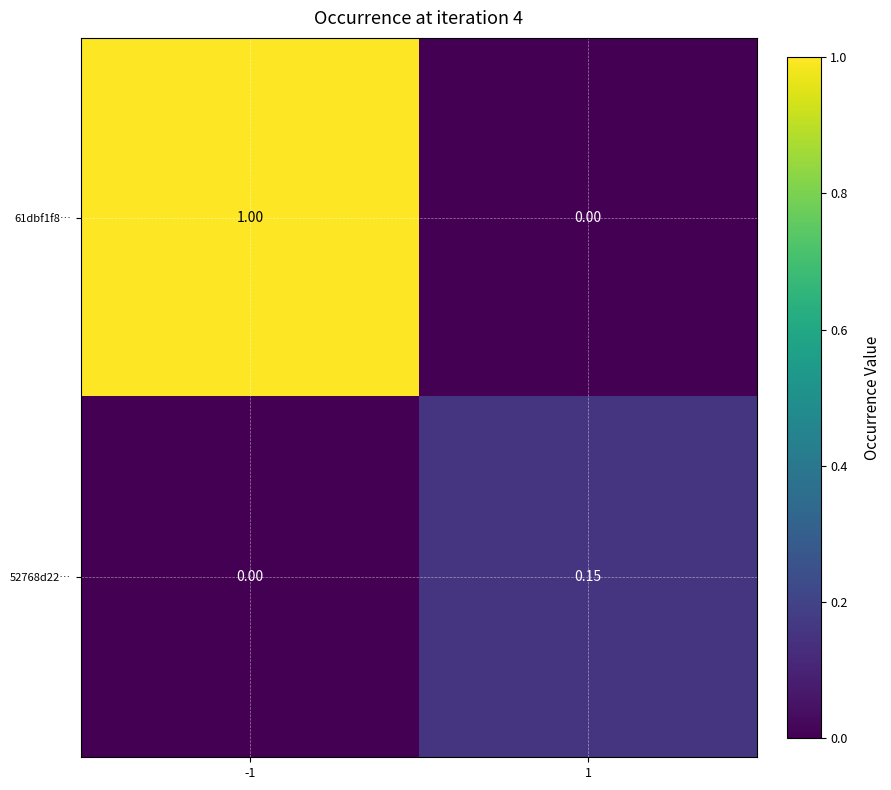

What is the total value across all series at 1?

0.2